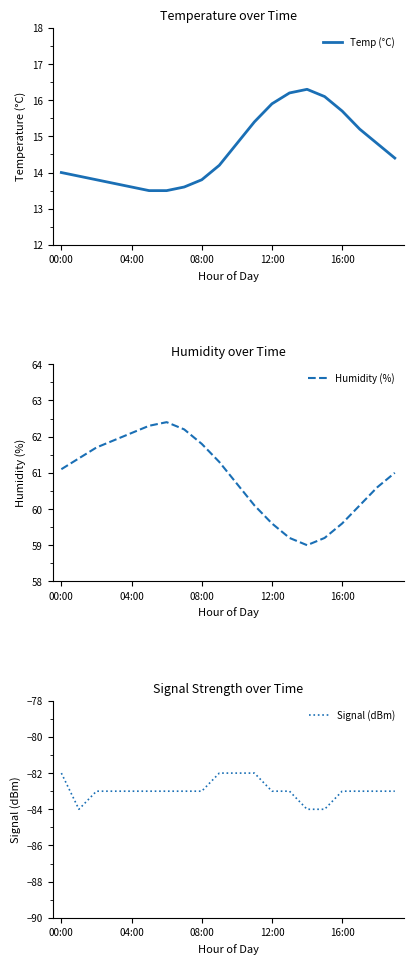

What is the minimum value for Temp (°C)?

13.5